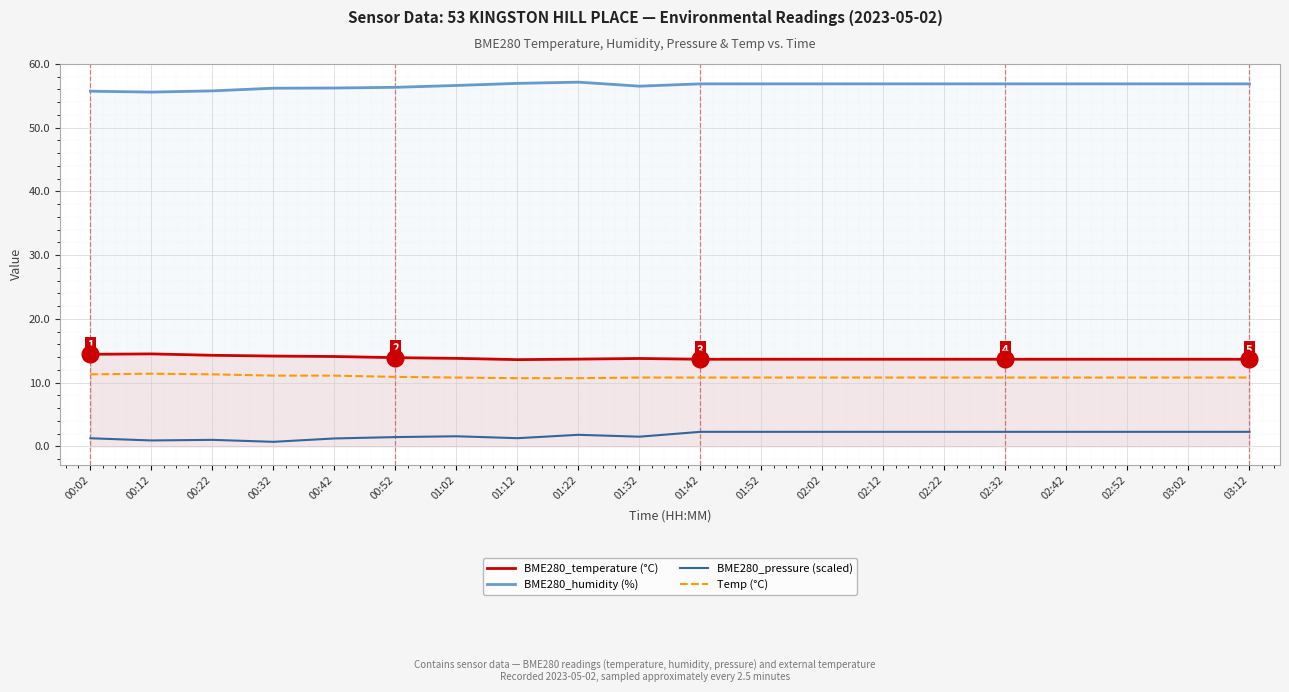

True or false: BME280_pressure (scaled) has a value of 0.2 at 00:22.

False